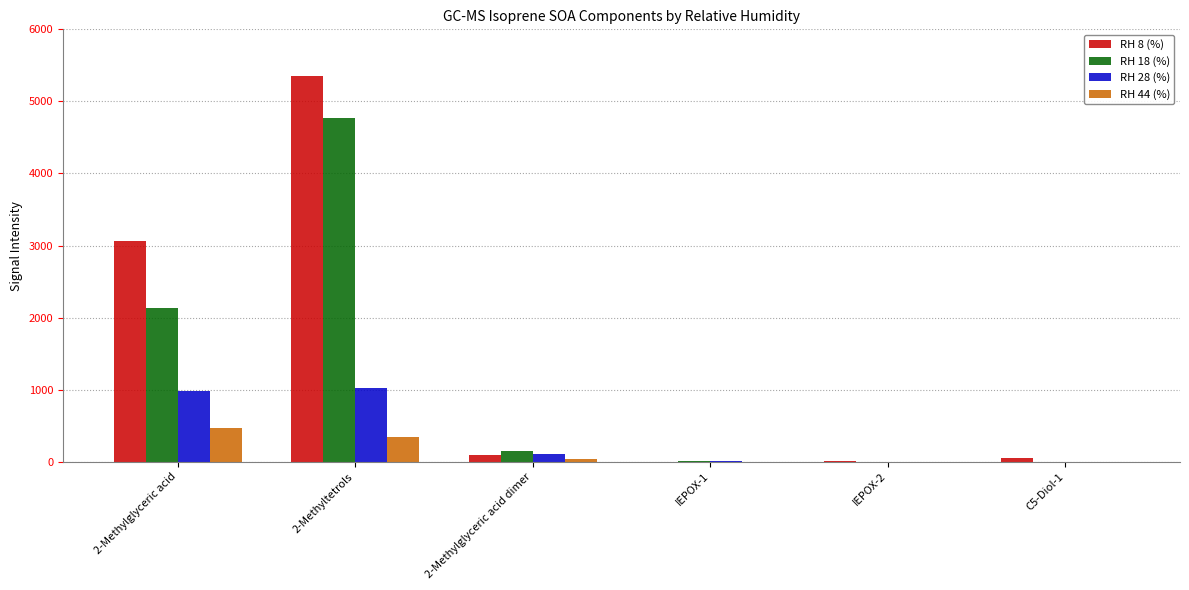

What is the highest value of the RH 44 (%) series?

473